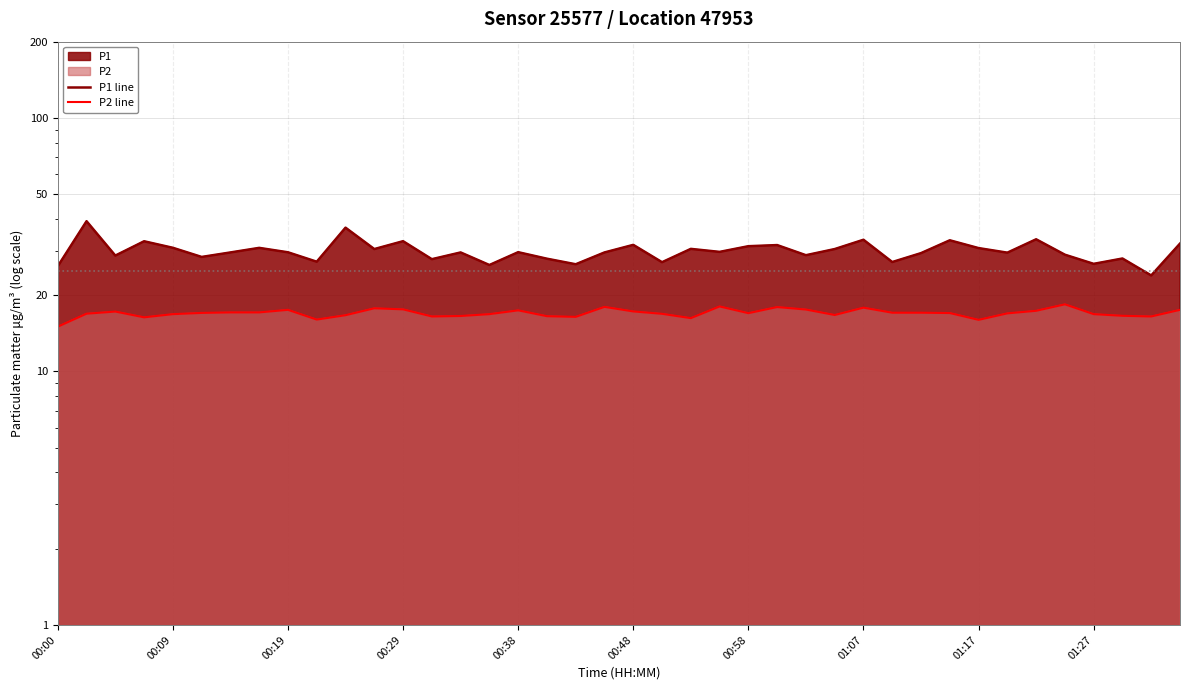

True or false: P1 line and P2 line cross at least once.

False